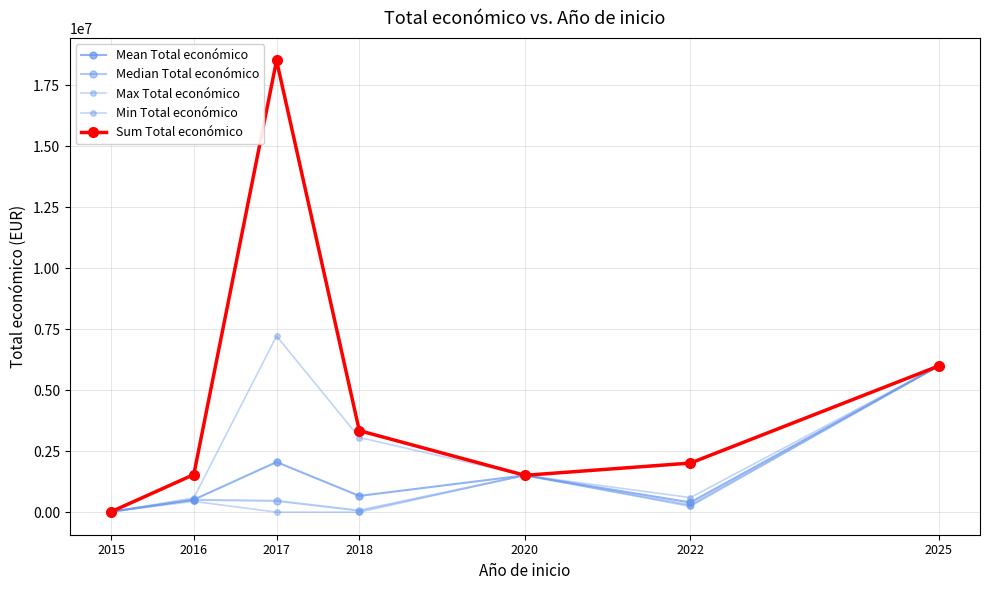

Is the value of Median Total económico at 2017 greater than the value of Sum Total económico at 2022?

No